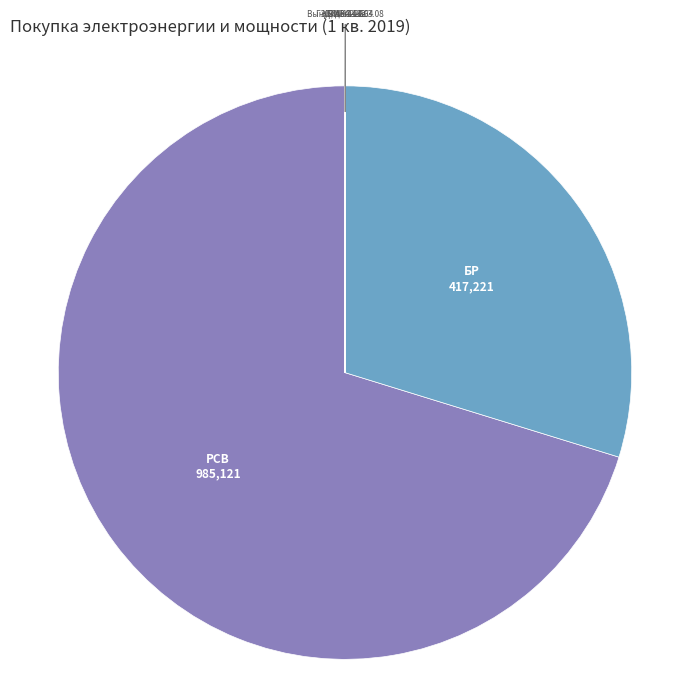

Which slice is the largest?

РСВ